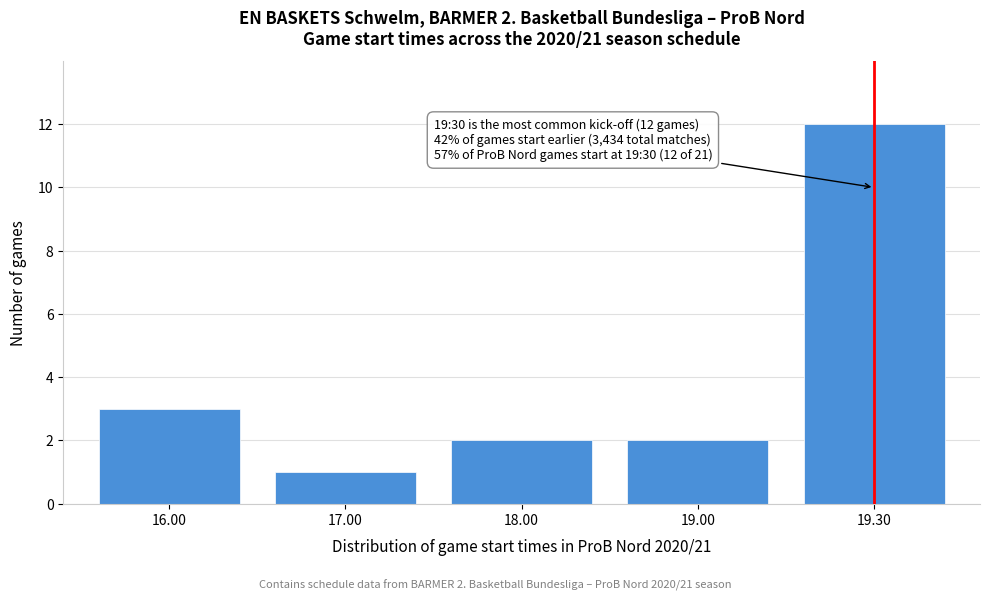

Reading left to right, transcribe all the data shown in this chart.

3	1	2	2	12